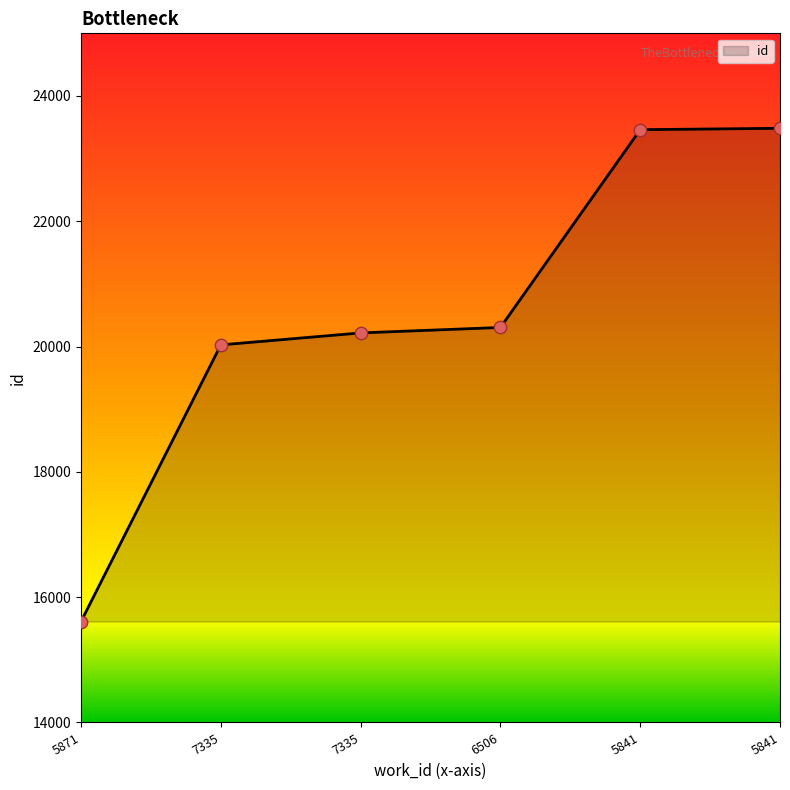

What is the change in value from 6506 to 5841?

+3179